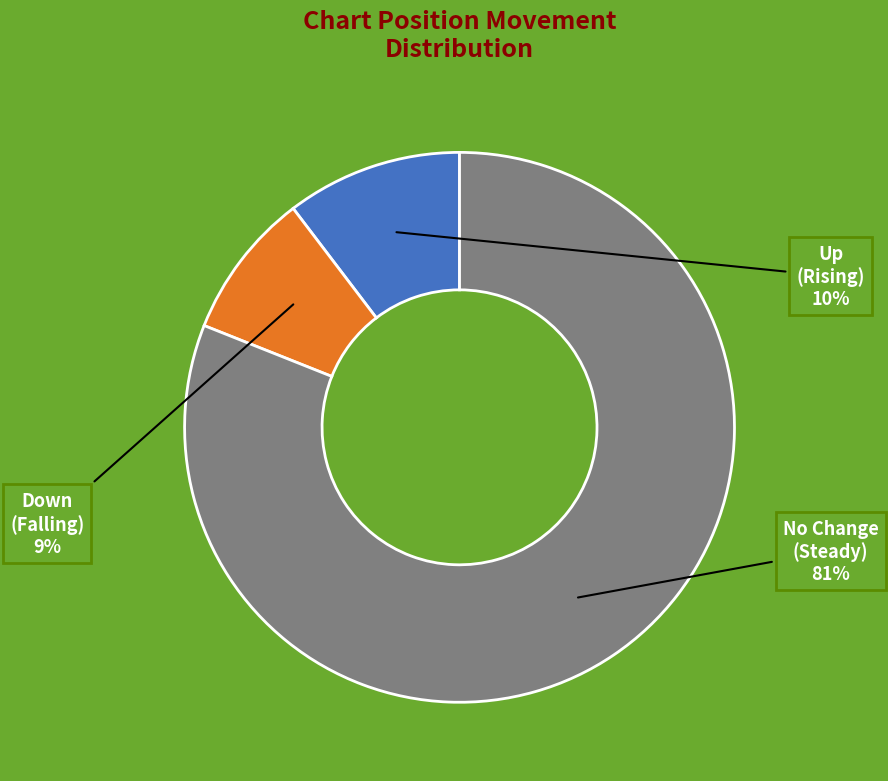

To the nearest percent, what is the average slice percentage?

33%